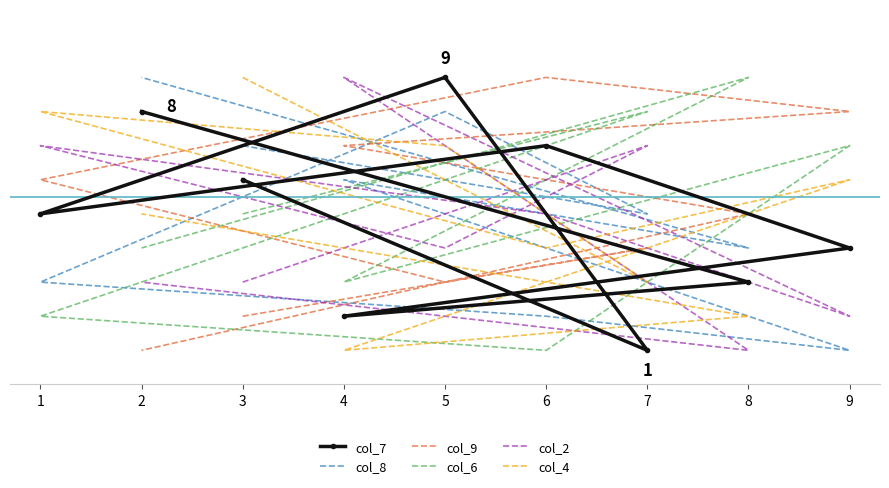

Which series has the largest range (max minus min)?

col_7